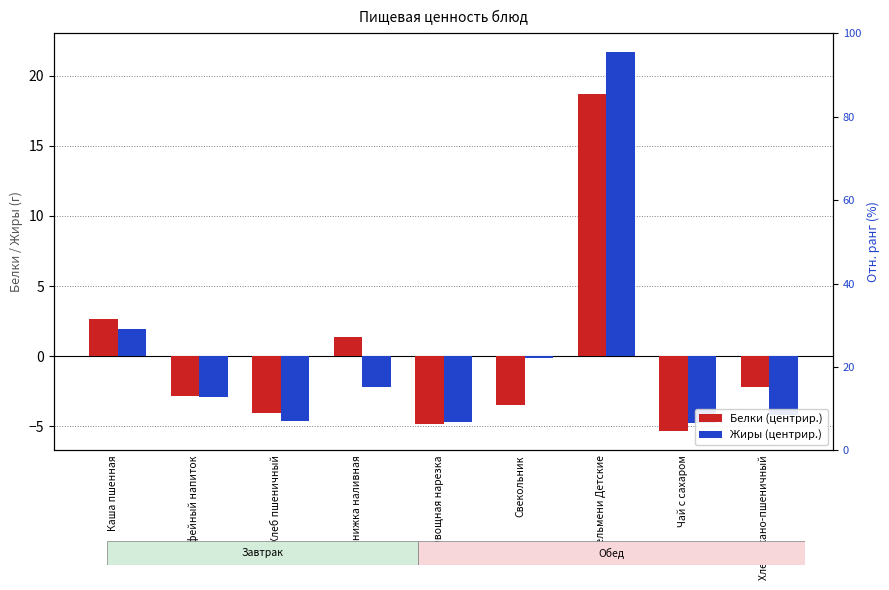

Which has a higher value, Шанижка наливная or Кофейный напиток?

Шанижка наливная